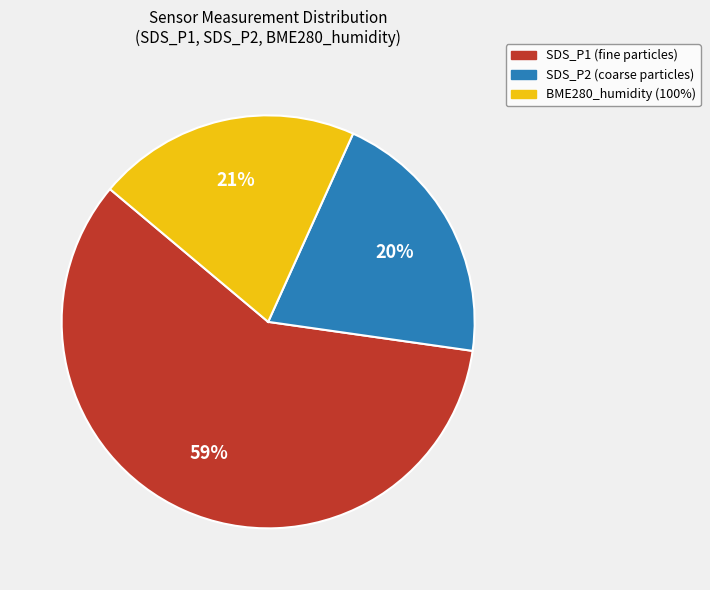

To the nearest percent, what is the average slice percentage?

33%